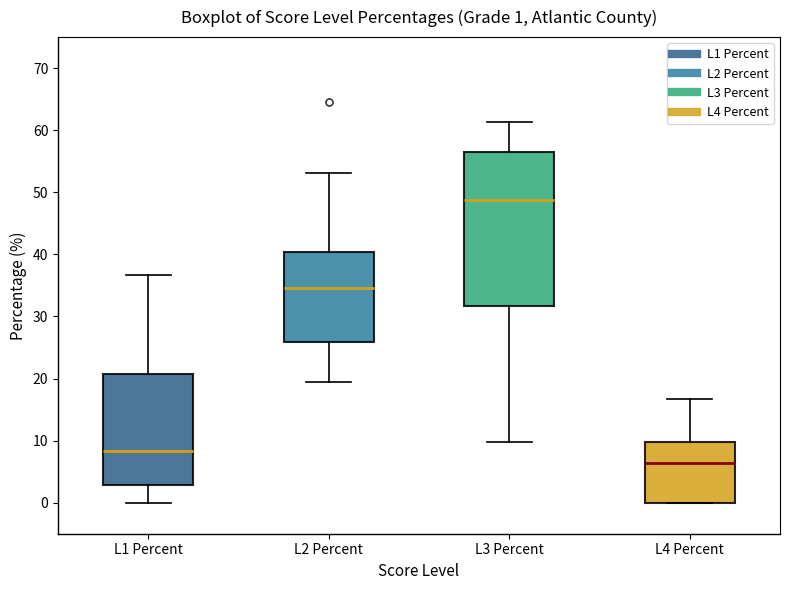

Which box's median line is the highest?

L3 Percent